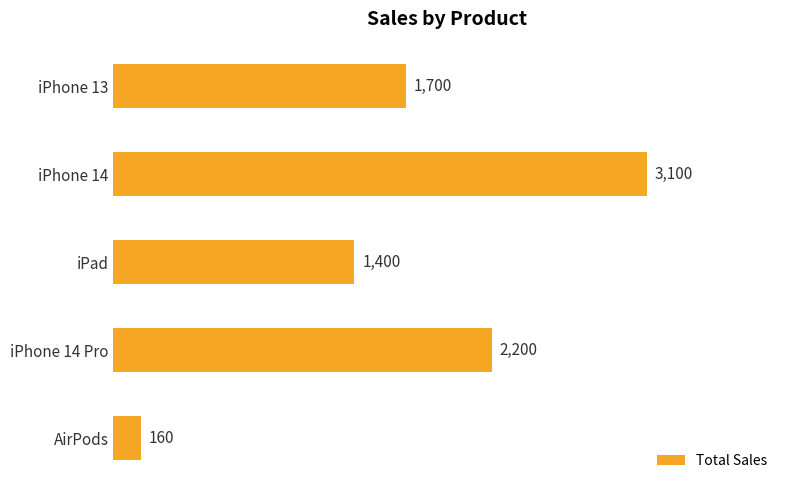

Rank the categories by value from lowest to highest.

AirPods, iPad, iPhone 13, iPhone 14 Pro, iPhone 14